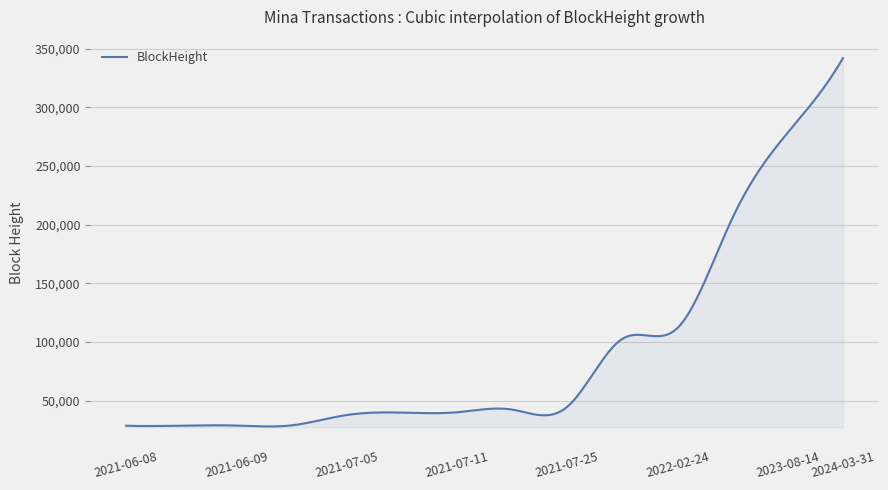

What is the difference between the maximum and minimum values?

314040.9